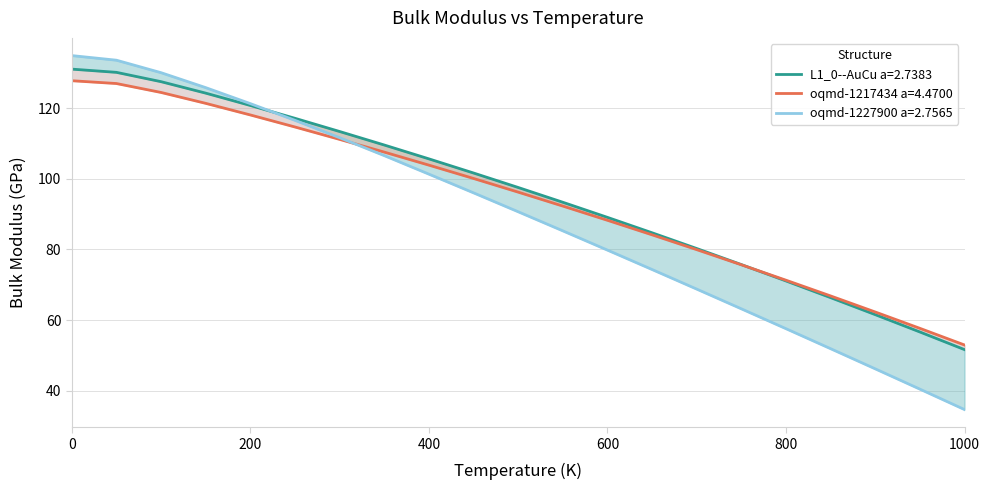

The oqmd_1217434 series shows 106.8 at 18. True or false?

False